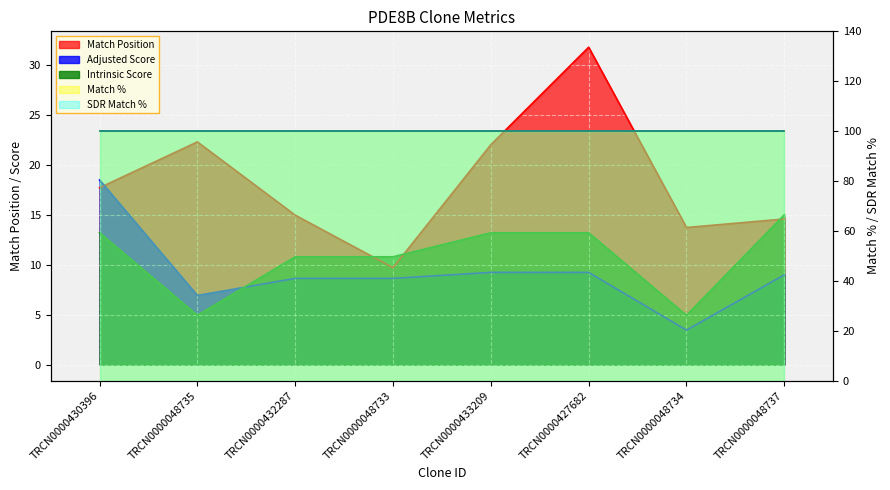

Which series has the largest range (max minus min)?

Match Position